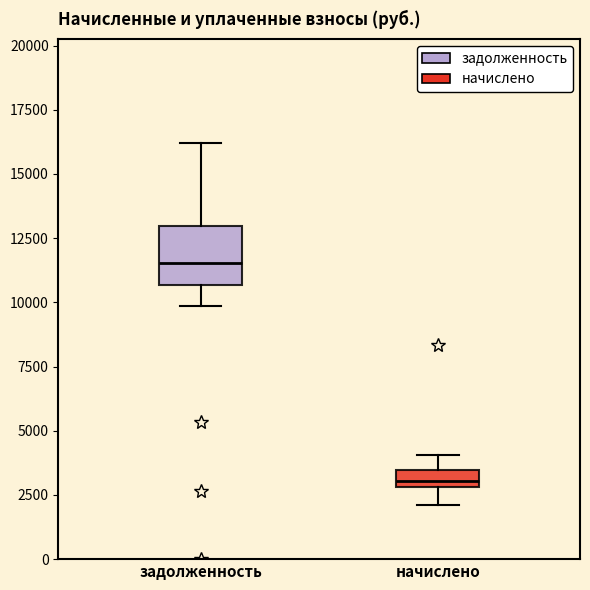

Comparing the boxes themselves (not the whiskers), which one is the tallest?

задолженность